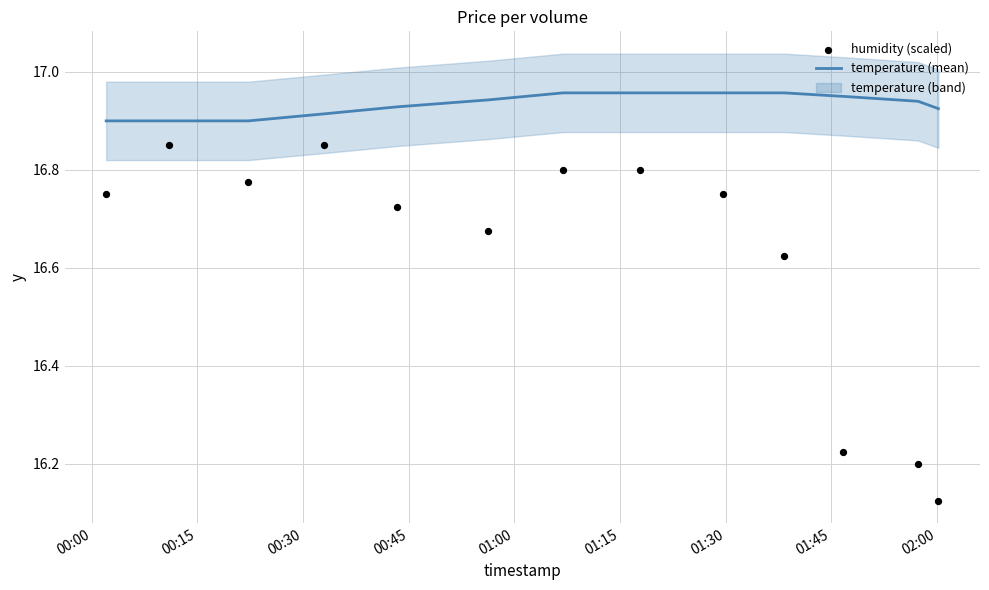

At how many categories does at least one series exceed 16?

13